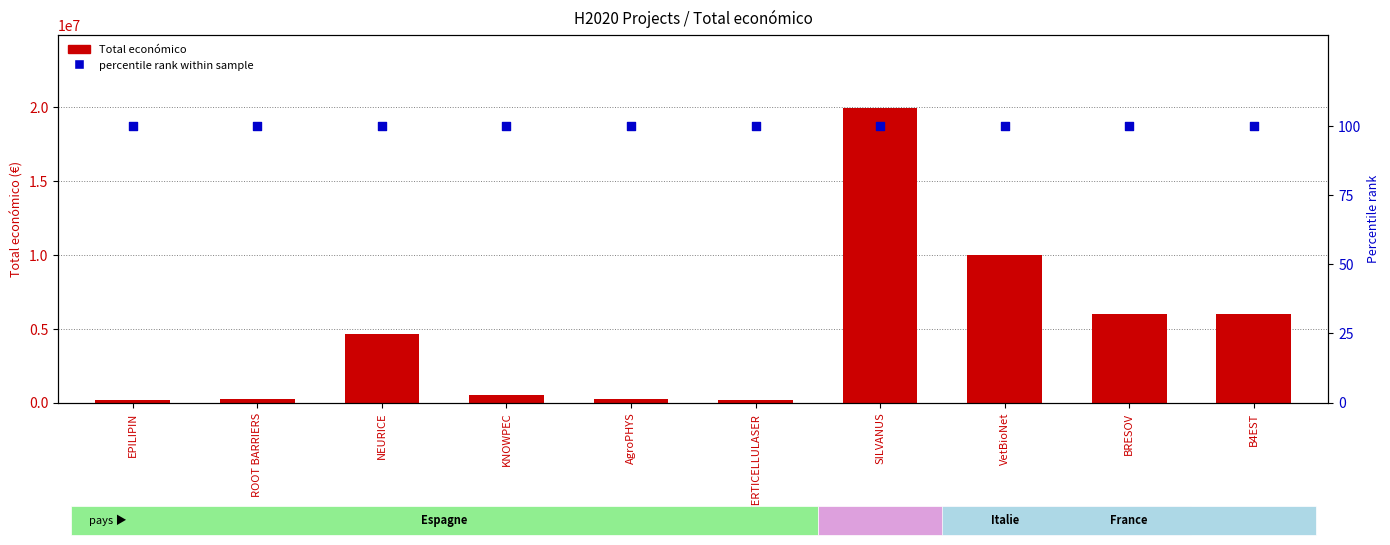

Which series reaches the minimum Y coordinate?

percentile rank within sample